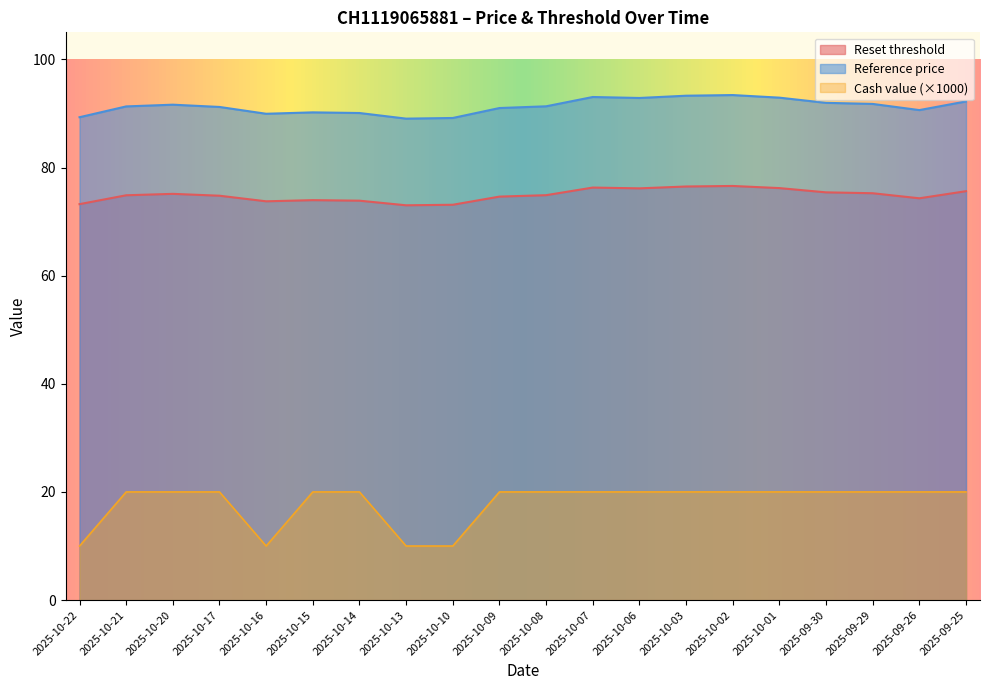

Reading right to left, list all the values displayed in this chart.

Reset threshold: 75.6	74.3	75.2	75.4	76.2	76.6	76.5	76.1	76.3	74.9	74.6	73.1	73.0	73.9	74.0	73.8	74.8	75.1	74.9	73.2
Reference price: 92.2	90.6	91.8	92.0	92.9	93.4	93.3	92.9	93.0	91.3	91.0	89.2	89.0	90.1	90.2	89.9	91.2	91.6	91.3	89.3
Cash value: 20.0	20.0	20.0	20.0	20.0	20.0	20.0	20.0	20.0	20.0	20.0	10.0	10.0	20.0	20.0	10.0	20.0	20.0	20.0	10.0